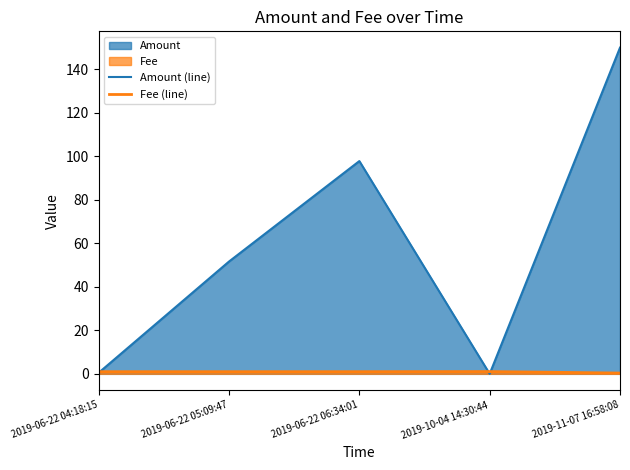

At which category does Amount (line) reach its first local peak?

2019-06-22 06:34:01